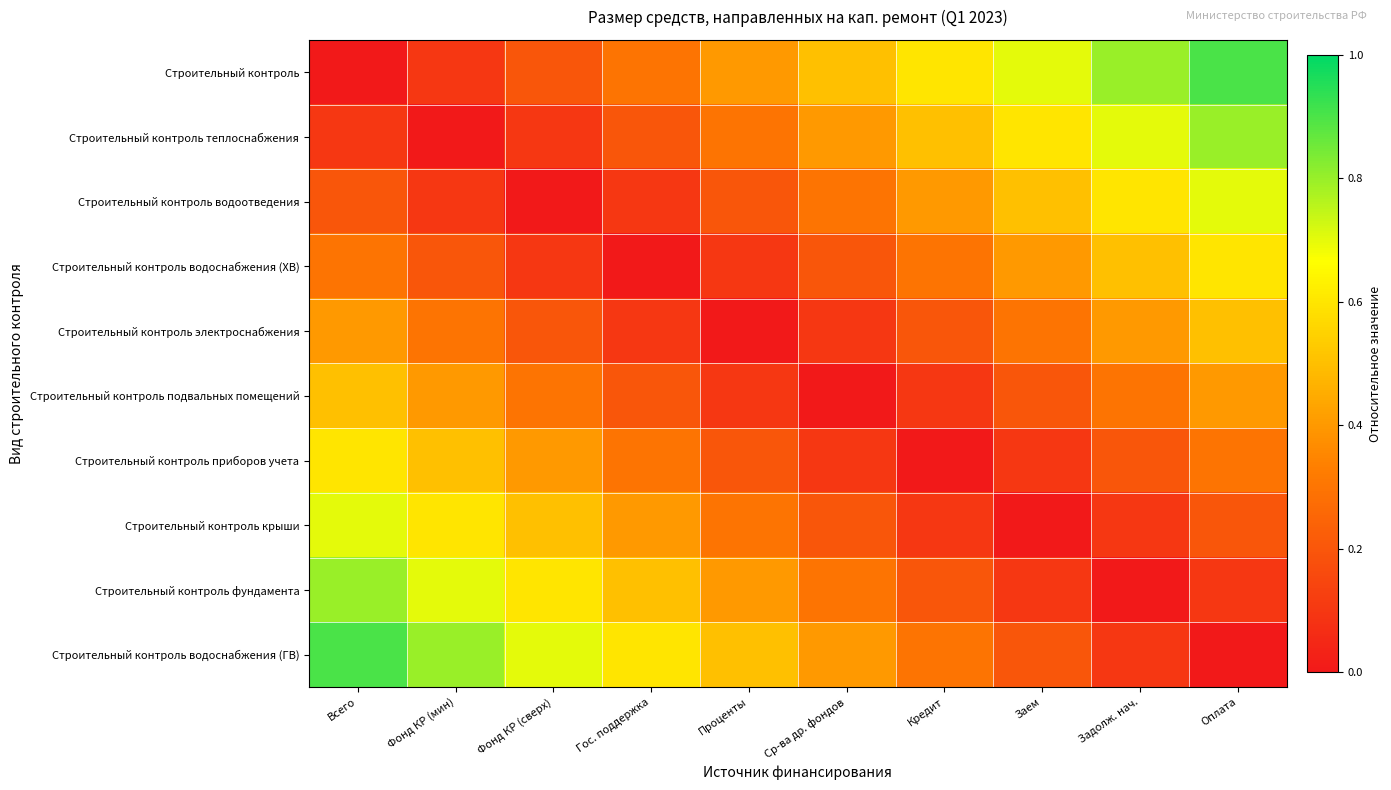

Reading left to right, list all the values displayed in this chart.

Строительный контроль: Всего=0.0	Фонд КР (мин)=0.1	Фонд КР (сверх)=0.2	Гос. поддержка=0.3	Проценты=0.4	Ср-ва др. фондов=0.5	Кредит=0.6	Заем=0.7	Задолж. нач.=0.8	Оплата=0.9
Строительный контроль теплоснабжения: Всего=0.1	Фонд КР (мин)=0.0	Фонд КР (сверх)=0.1	Гос. поддержка=0.2	Проценты=0.3	Ср-ва др. фондов=0.4	Кредит=0.5	Заем=0.6	Задолж. нач.=0.7	Оплата=0.8
Строительный контроль водоотведения: Всего=0.2	Фонд КР (мин)=0.1	Фонд КР (сверх)=0.0	Гос. поддержка=0.1	Проценты=0.2	Ср-ва др. фондов=0.3	Кредит=0.4	Заем=0.5	Задолж. нач.=0.6	Оплата=0.7
Строительный контроль водоснабжения (ХВ): Всего=0.3	Фонд КР (мин)=0.2	Фонд КР (сверх)=0.1	Гос. поддержка=0.0	Проценты=0.1	Ср-ва др. фондов=0.2	Кредит=0.3	Заем=0.4	Задолж. нач.=0.5	Оплата=0.6
Строительный контроль электроснабжения: Всего=0.4	Фонд КР (мин)=0.3	Фонд КР (сверх)=0.2	Гос. поддержка=0.1	Проценты=0.0	Ср-ва др. фондов=0.1	Кредит=0.2	Заем=0.3	Задолж. нач.=0.4	Оплата=0.5
Строительный контроль подвальных помещений: Всего=0.5	Фонд КР (мин)=0.4	Фонд КР (сверх)=0.3	Гос. поддержка=0.2	Проценты=0.1	Ср-ва др. фондов=0.0	Кредит=0.1	Заем=0.2	Задолж. нач.=0.3	Оплата=0.4
Строительный контроль приборов учета: Всего=0.6	Фонд КР (мин)=0.5	Фонд КР (сверх)=0.4	Гос. поддержка=0.3	Проценты=0.2	Ср-ва др. фондов=0.1	Кредит=0.0	Заем=0.1	Задолж. нач.=0.2	Оплата=0.3
Строительный контроль крыши: Всего=0.7	Фонд КР (мин)=0.6	Фонд КР (сверх)=0.5	Гос. поддержка=0.4	Проценты=0.3	Ср-ва др. фондов=0.2	Кредит=0.1	Заем=0.0	Задолж. нач.=0.1	Оплата=0.2
Строительный контроль фундамента: Всего=0.8	Фонд КР (мин)=0.7	Фонд КР (сверх)=0.6	Гос. поддержка=0.5	Проценты=0.4	Ср-ва др. фондов=0.3	Кредит=0.2	Заем=0.1	Задолж. нач.=0.0	Оплата=0.1
Строительный контроль водоснабжения (ГВ): Всего=0.9	Фонд КР (мин)=0.8	Фонд КР (сверх)=0.7	Гос. поддержка=0.6	Проценты=0.5	Ср-ва др. фондов=0.4	Кредит=0.3	Заем=0.2	Задолж. нач.=0.1	Оплата=0.0